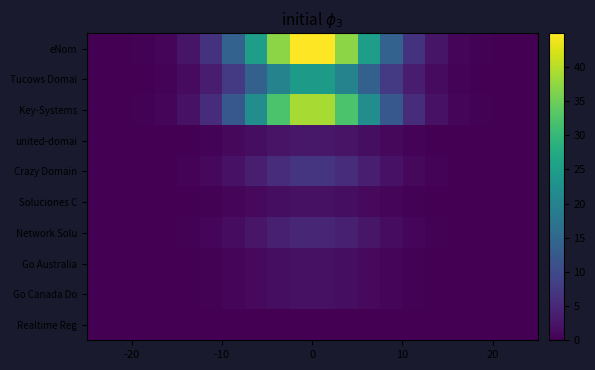

Which series has the largest range (max minus min)?

eNom